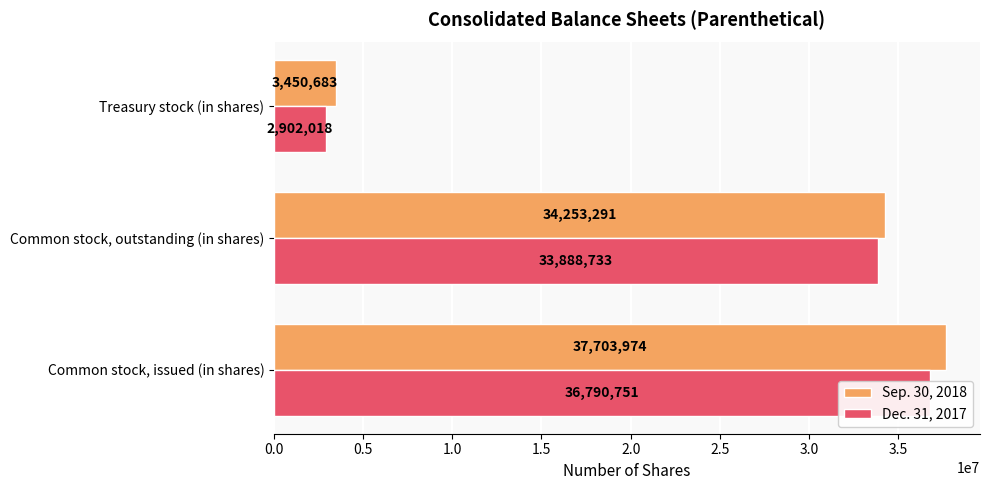

Is it true that Sep. 30, 2018 equals 22585487 at Common stock, issued (in shares)?

False